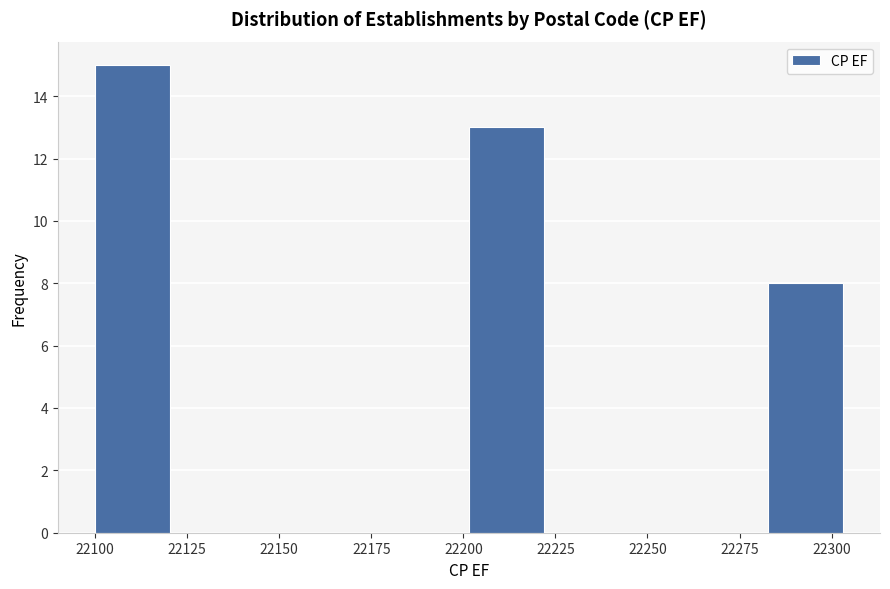

Reading left to right, list every bar in this chart as the range it spans on the x-axis followed by its height. Neither the bar edges nor the heights are printed on the chart, so give them approximately, as read against the axes.

22100 to 22120: 15
22120 to 22140: 0
22140 to 22160: 0
22160 to 22180: 0
22180 to 22200: 0
22200 to 22220: 13
22220 to 22240: 0
22240 to 22260: 0
22260 to 22285: 0
22285 to 22305: 8